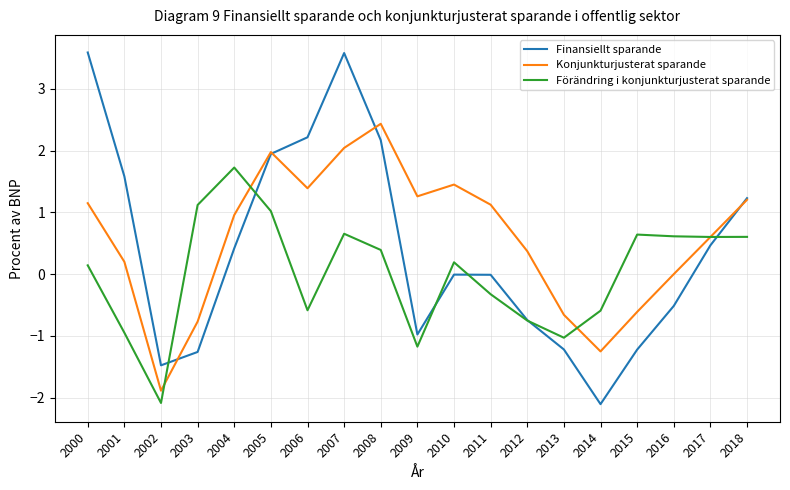

Is this an area chart (filled region under the line)?

No